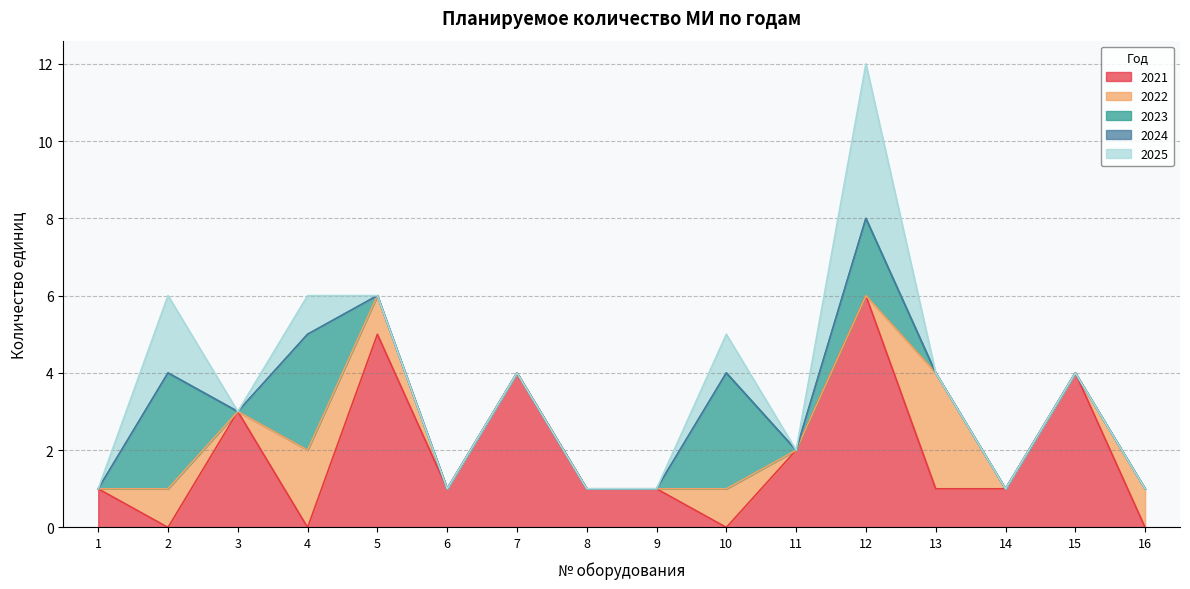

Which series has the largest range (max minus min)?

2021